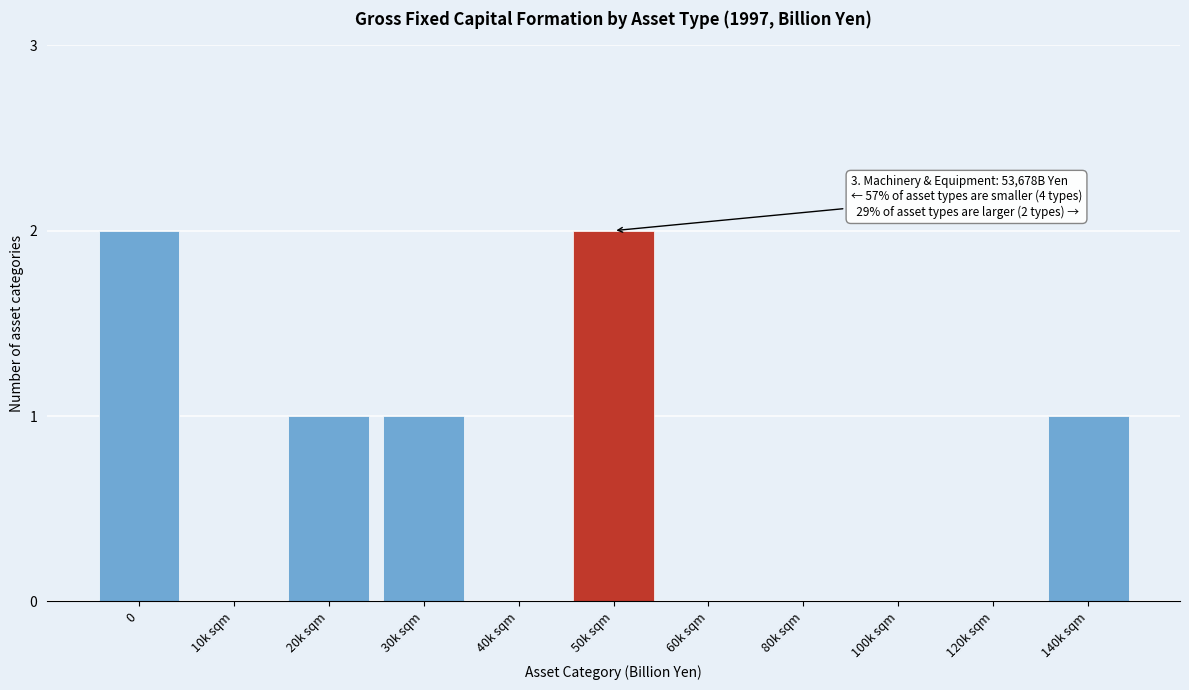

Reading left to right, list all the values displayed in this chart.

0=2	10k sqm=0	20k sqm=1	30k sqm=1	40k sqm=0	50k sqm=2	60k sqm=0	80k sqm=0	100k sqm=0	120k sqm=0	140k sqm=1